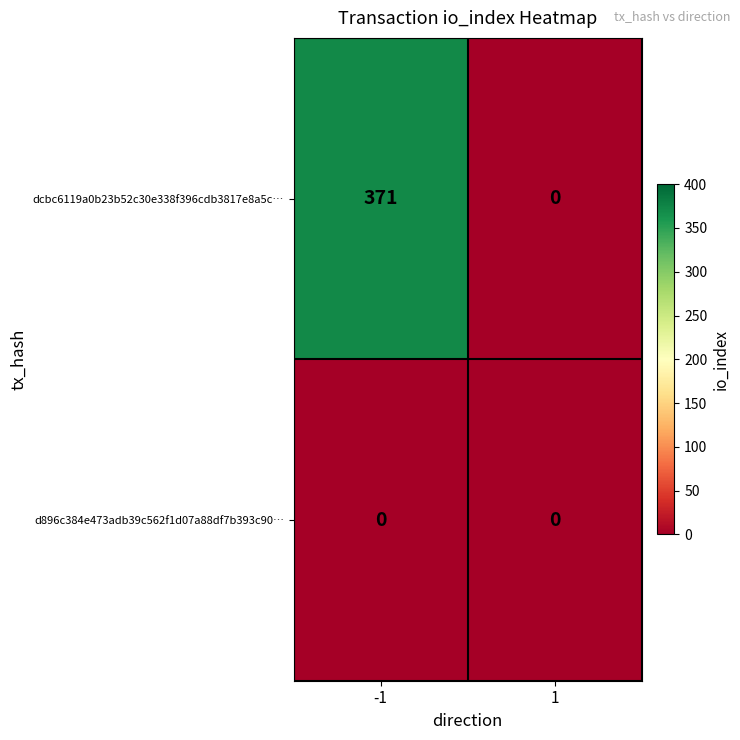

Reading left to right, what are all the values shown in this chart?

dcbc6119a0b23b52c30e338f396cdb3817e8a5c…: 371	0
d896c384e473adb39c562f1d07a88df7b393c90…: 0	0